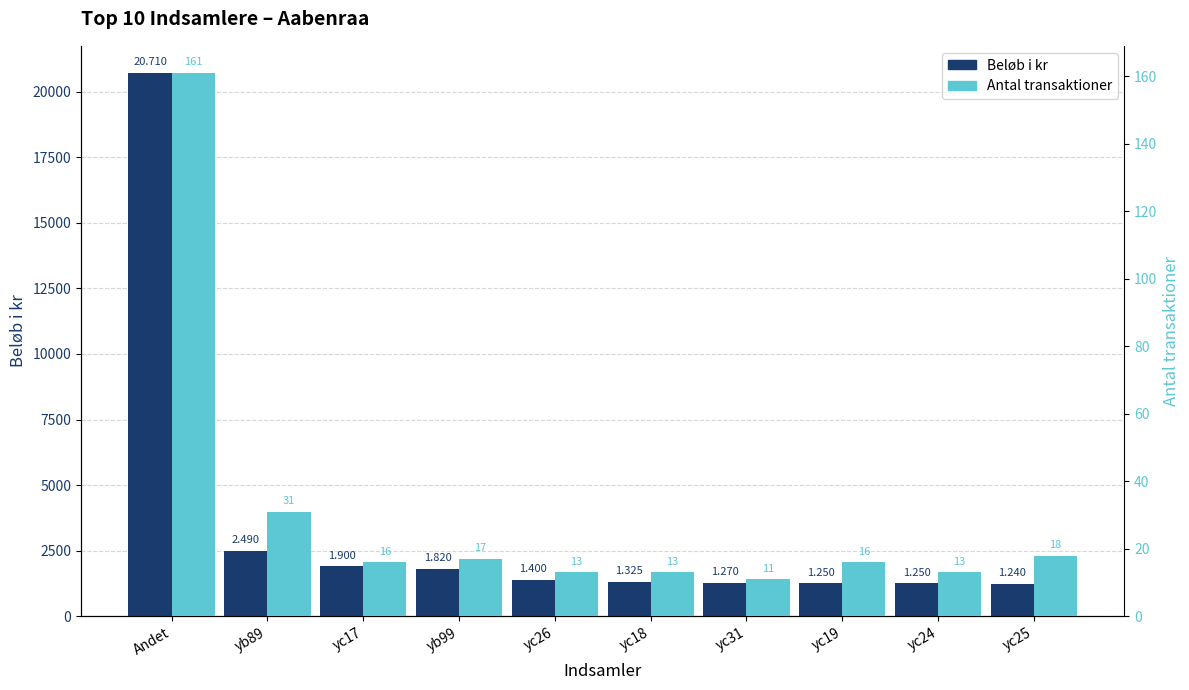

Which series has the widest spread of values?

Beløb i kr